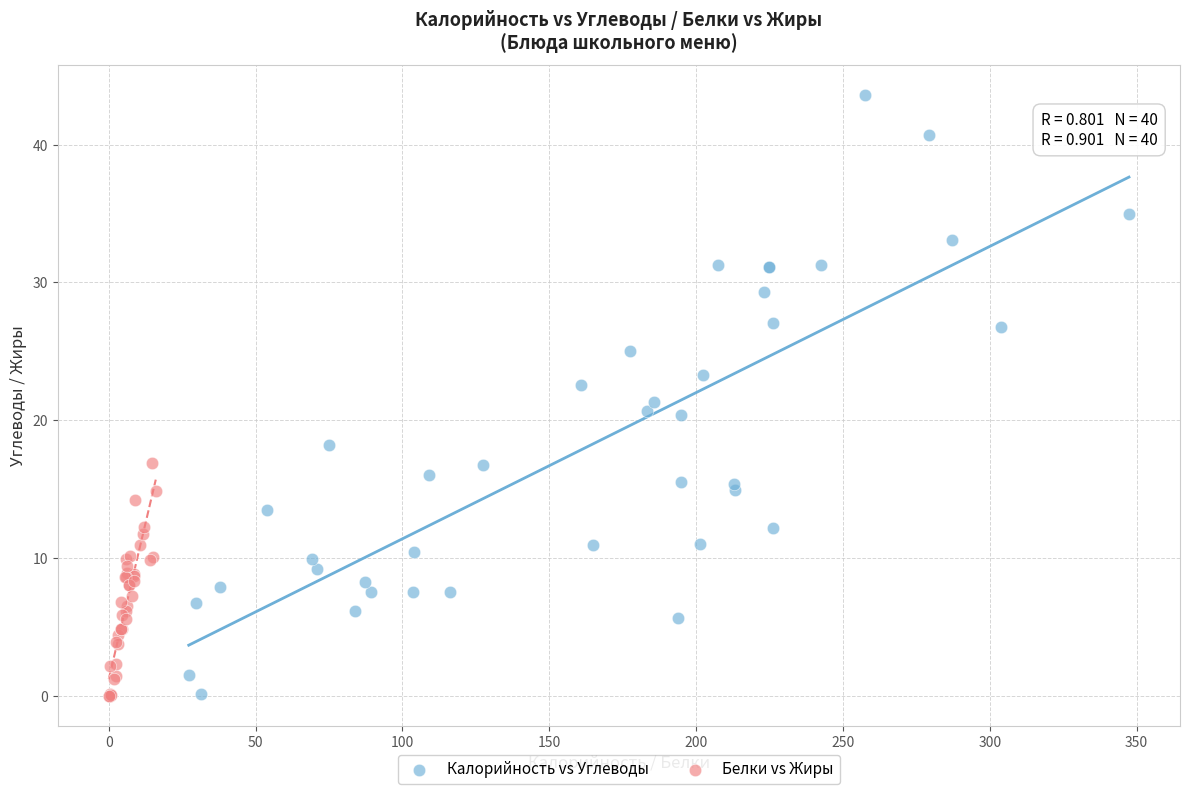

Which series has the largest Y range (max minus min)?

Калорийность vs Углеводы